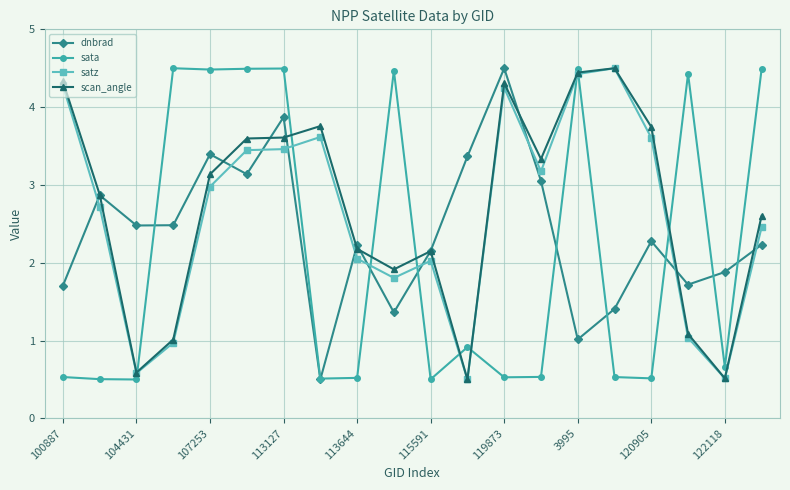

What is the smallest value displayed?

0.5